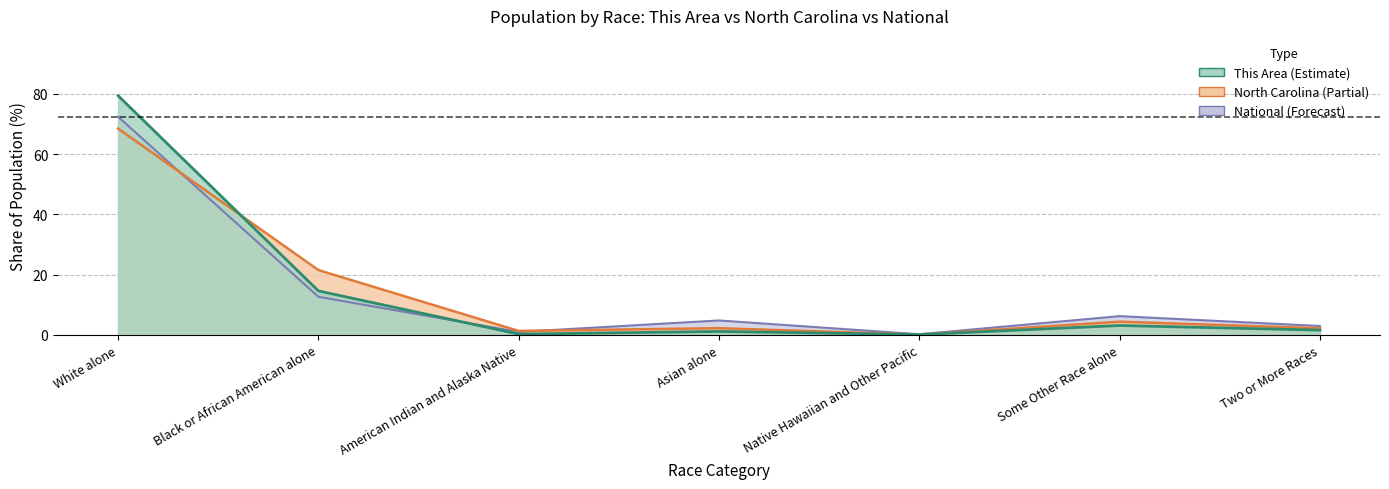

Rank the series at Asian alone from highest to lowest value.

National, North Carolina, This Area